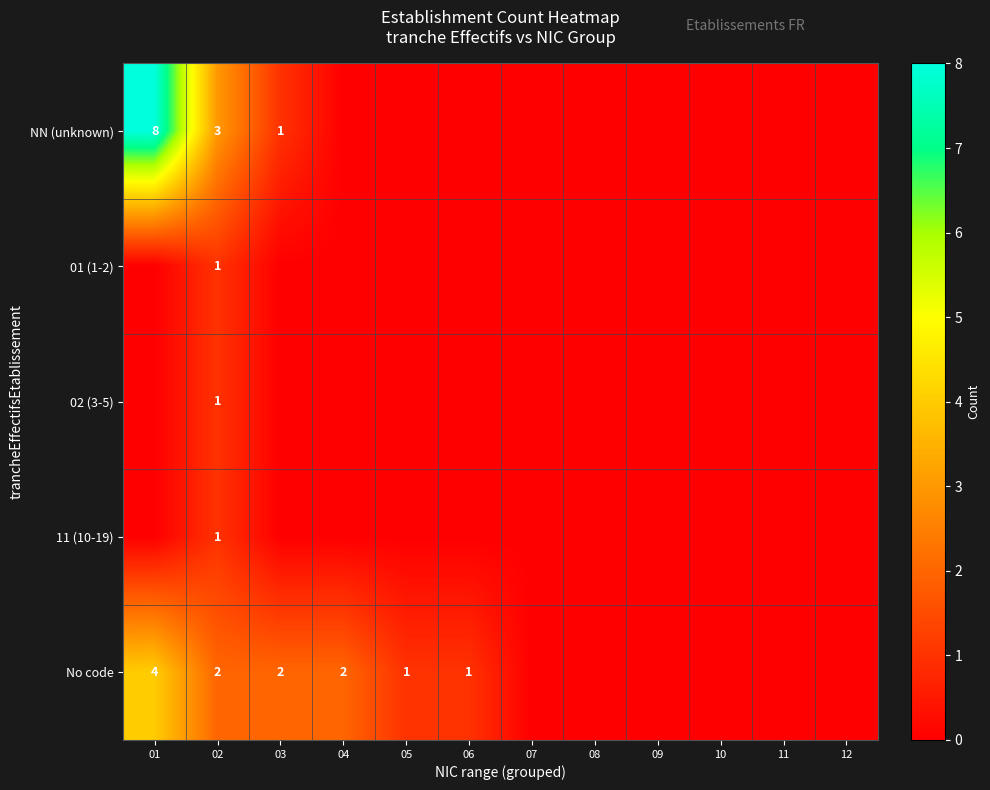

Is it true that No code equals 2 at 02?

True